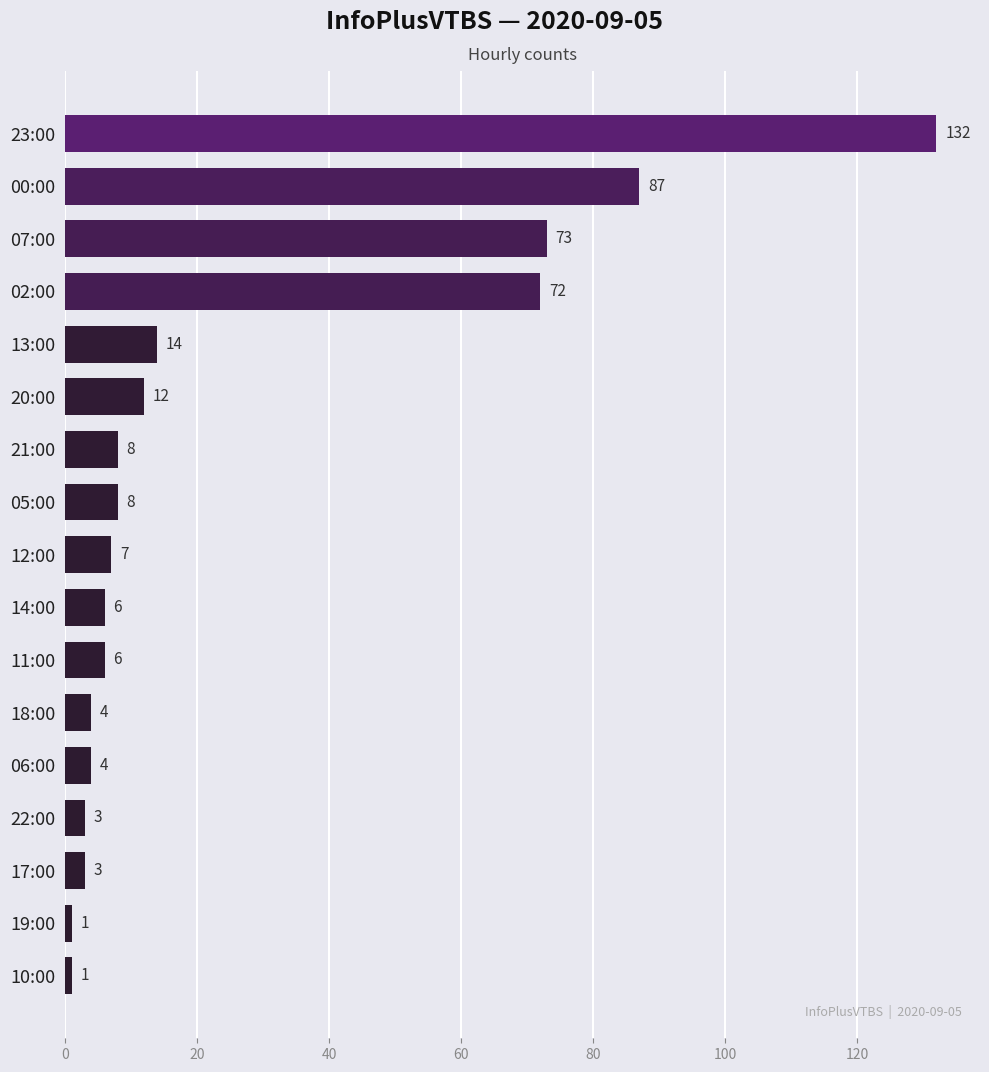

Reading bottom to top, list all the values displayed in this chart.

10:00=1	19:00=1	17:00=3	22:00=3	06:00=4	18:00=4	11:00=6	14:00=6	12:00=7	05:00=8	21:00=8	20:00=12	13:00=14	02:00=72	07:00=73	00:00=87	23:00=132